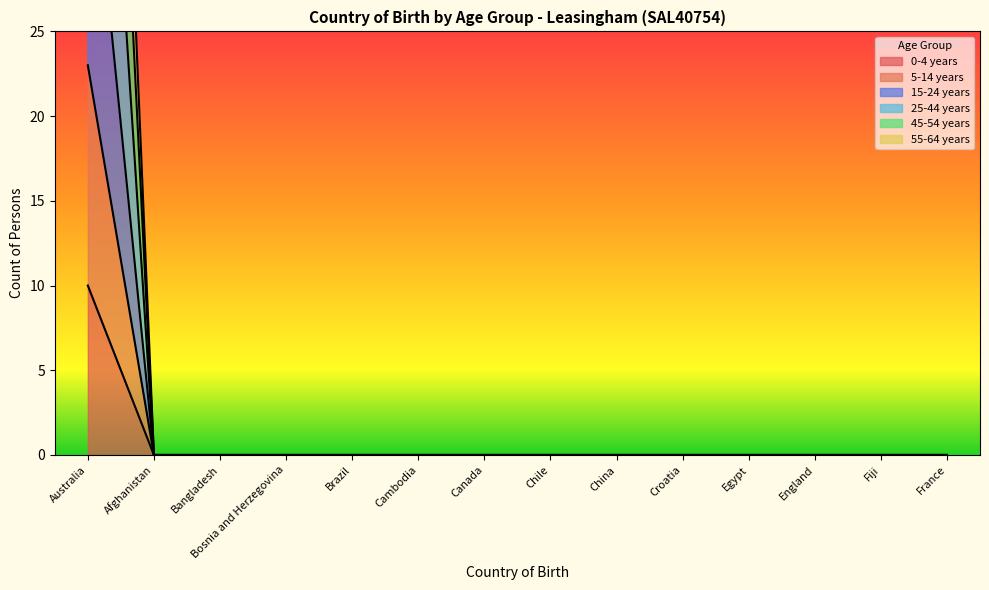

Is the value of 15-24 years at Brazil greater than the value of 45-54 years at China?

No